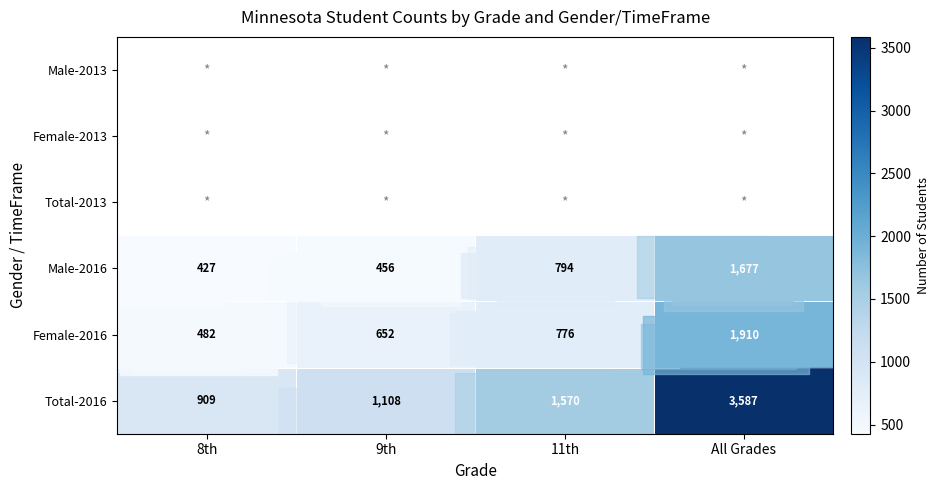

True or false: Total-2016 has a value of 2622.4 at 11th.

False